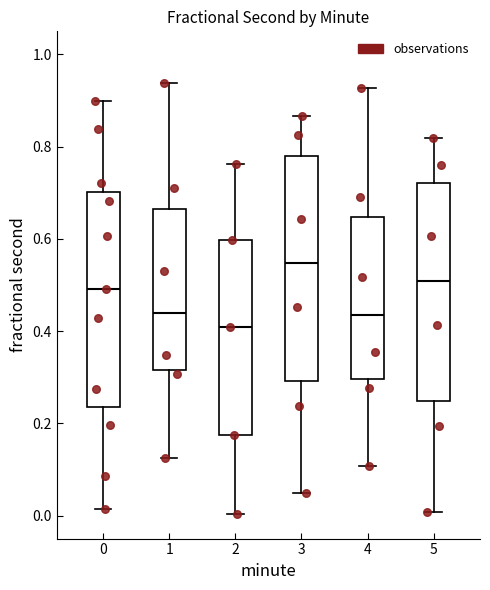

Reading left to right, transcribe this box plot: for each box, give where its median line is, the range the box spans, and where its two whiskers end, as read against the y-axis. The values are not printed on the chart, so give them approximately, as read against the axis.

0: median 0.50, box 0.24 to 0.70, whiskers 0.02 to 0.90
1: median 0.44, box 0.32 to 0.66, whiskers 0.12 to 0.94
2: median 0.40, box 0.18 to 0.60, whiskers 0.00 to 0.76
3: median 0.54, box 0.30 to 0.78, whiskers 0.04 to 0.86
4: median 0.44, box 0.30 to 0.64, whiskers 0.10 to 0.92
5: median 0.50, box 0.24 to 0.72, whiskers 0.00 to 0.82